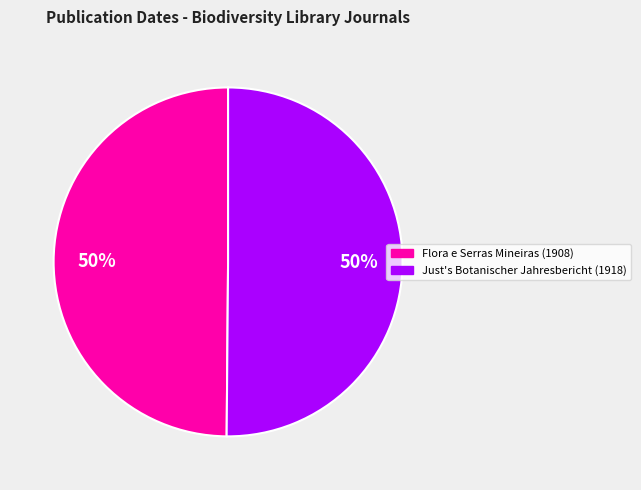

Do Flora e Serras Mineiras (1908) and Just's Botanischer Jahresbericht (1918) together represent more than half of the pie?

Yes